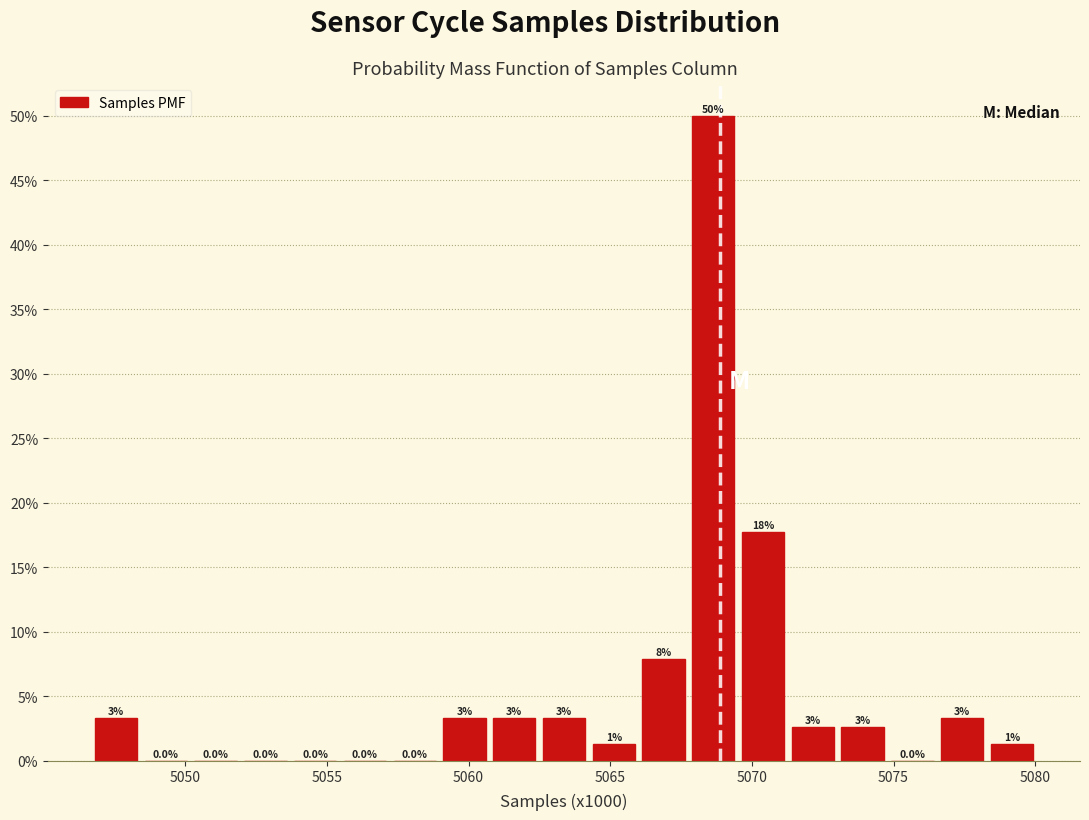

Around what value on the x-axis is the tallest bar? Give the approximate position of its centre, as read against the axis.

5068.5